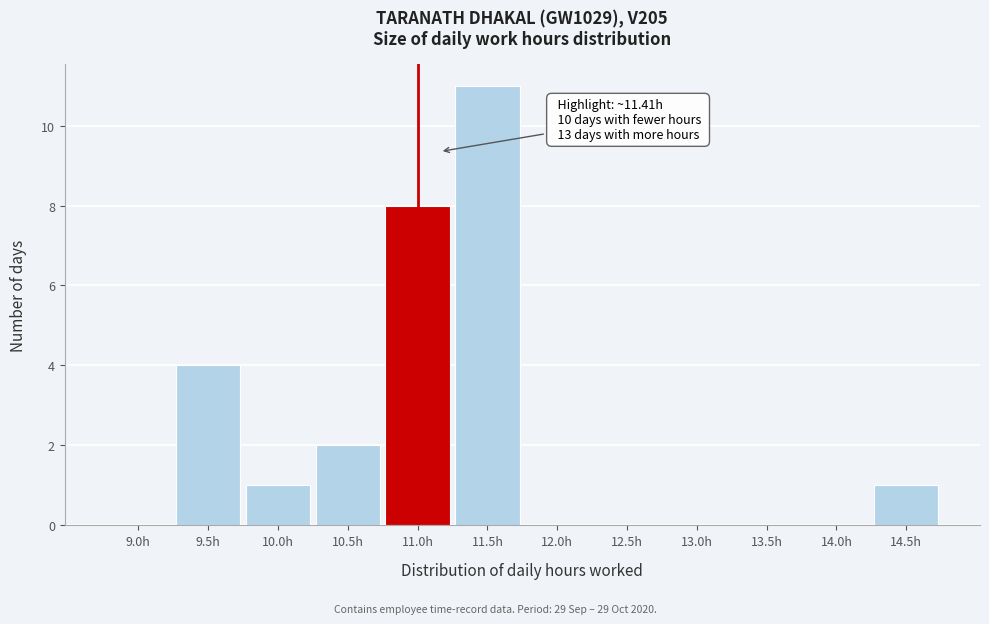

Reading right to left, list all the values displayed in this chart.

14.5h=1	14.0h=0	13.5h=0	13.0h=0	12.5h=0	12.0h=0	11.5h=11	11.0h=8	10.5h=2	10.0h=1	9.5h=4	9.0h=0